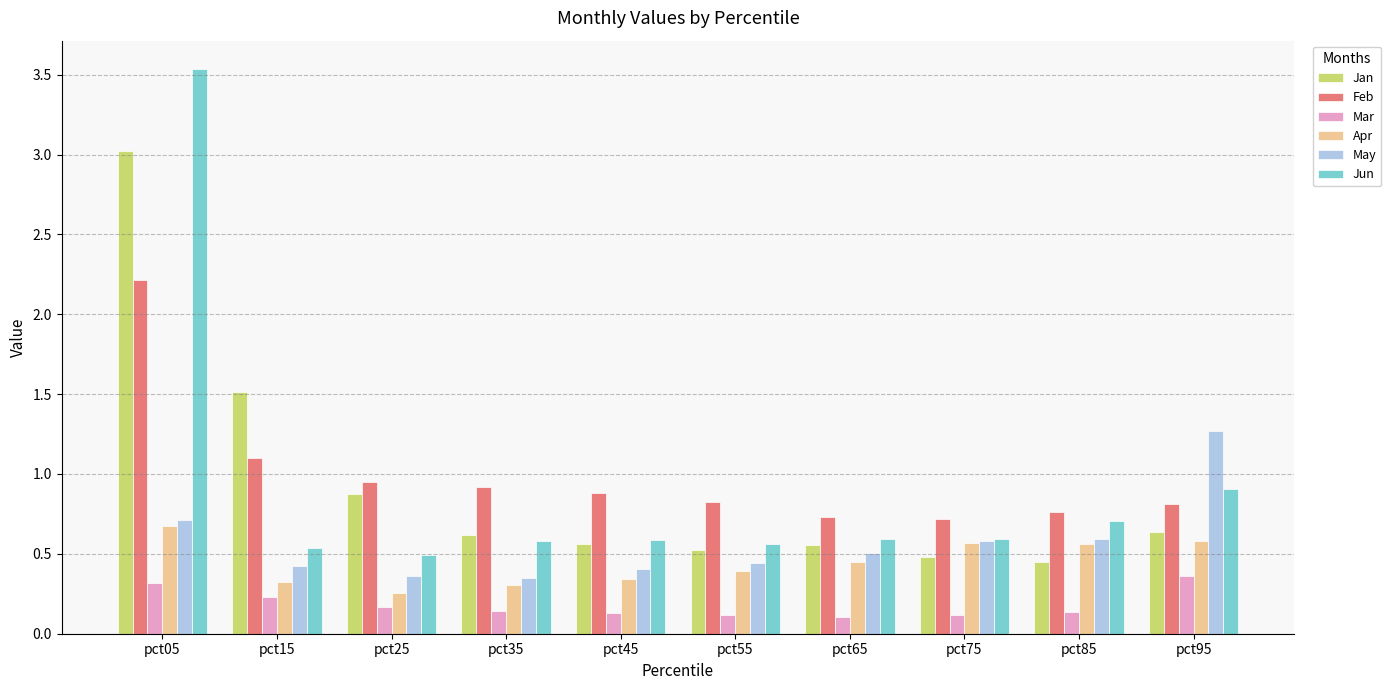

What is the difference between the highest and lowest values at pct05?

3.2